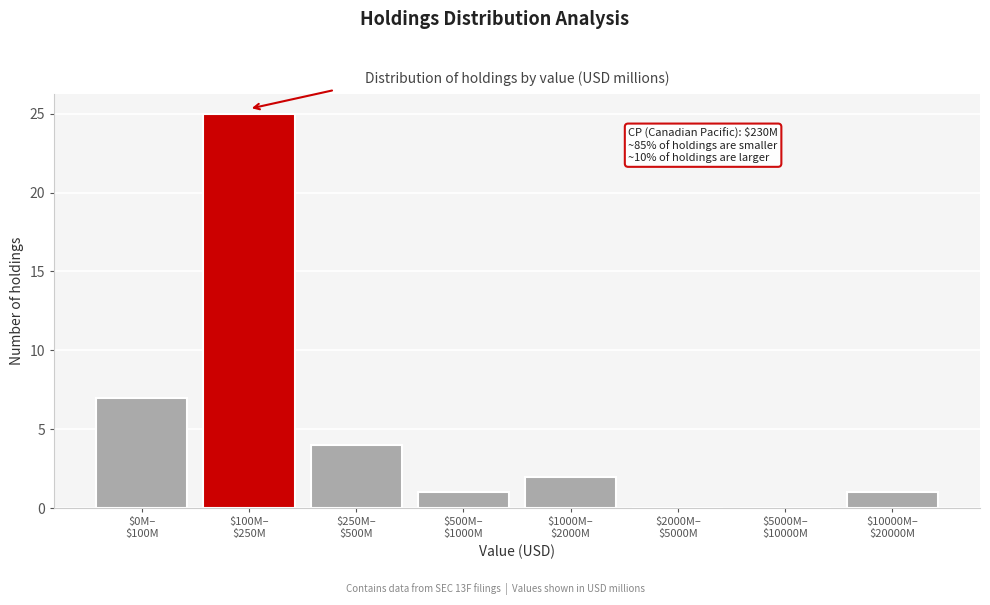

What is the sum of all values?

40